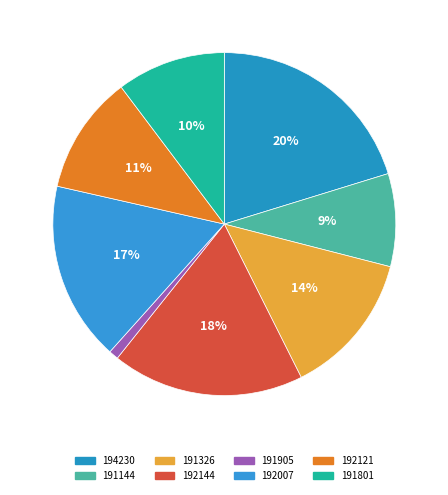

What is the largest slice in the pie chart?

194230